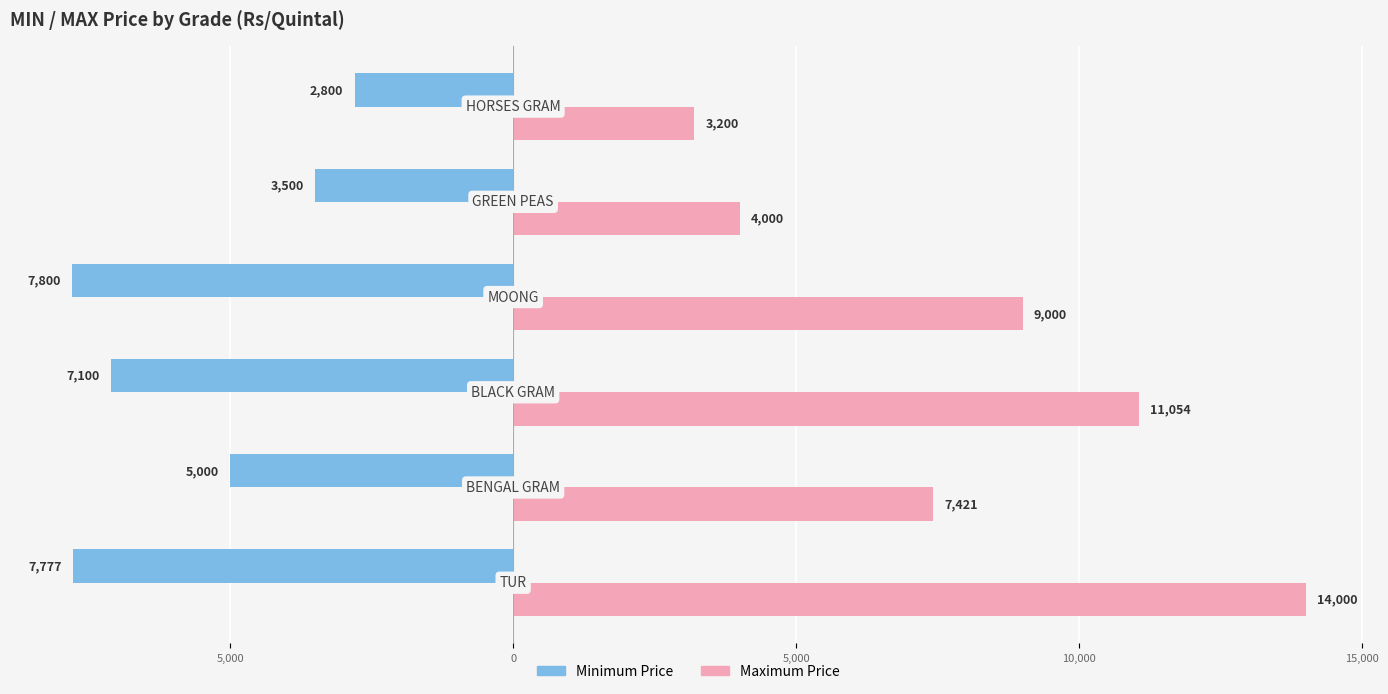

What are all the series names shown in the legend?

Minimum Price, Maximum Price